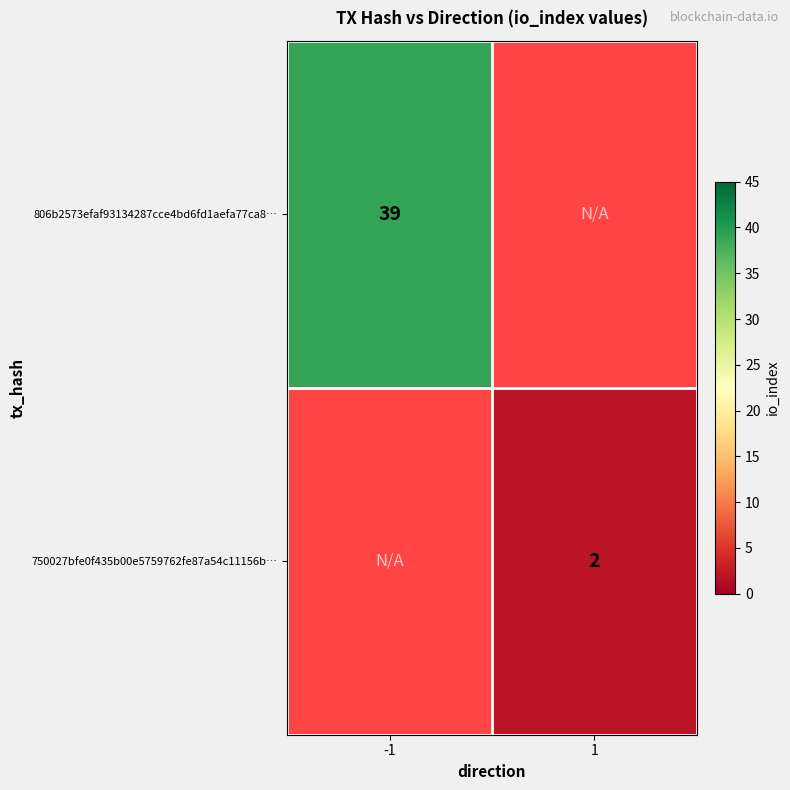

True or false: 806b2573efaf93134287cce4bd6fd1aefa77ca8… has a value of 57 at -1.

False